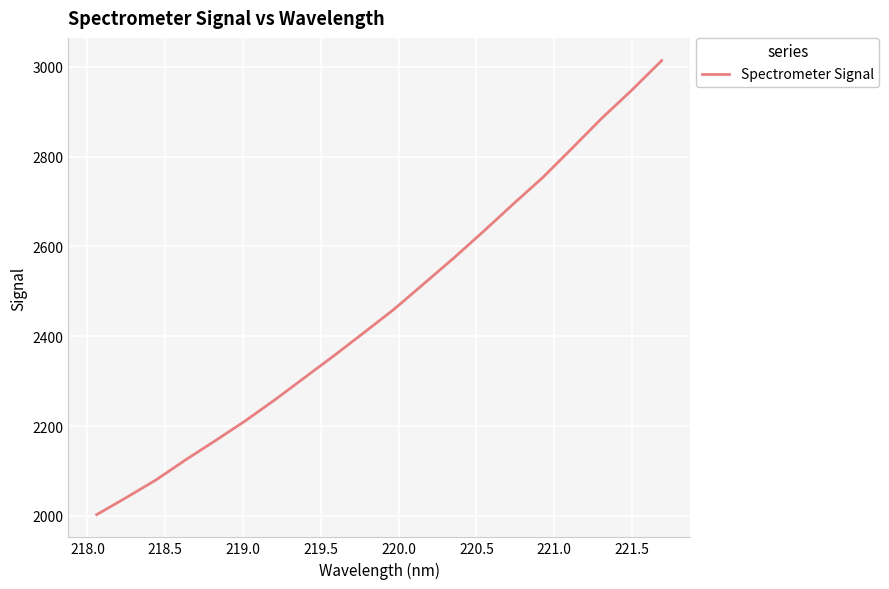

What is the maximum value shown in the chart?

3013.4